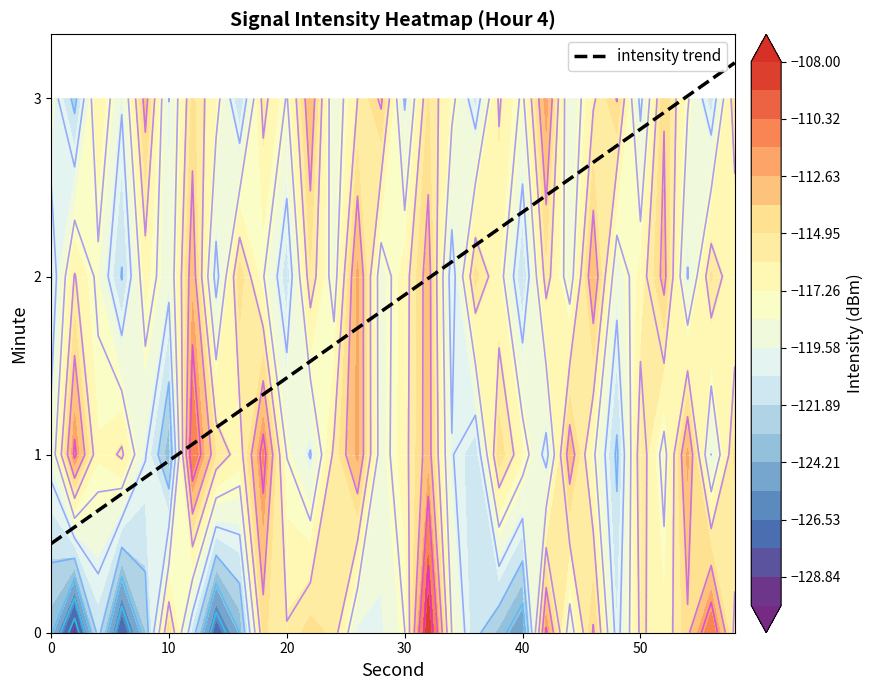

Is it true that intensity trend equals 1.9 at 30?

True